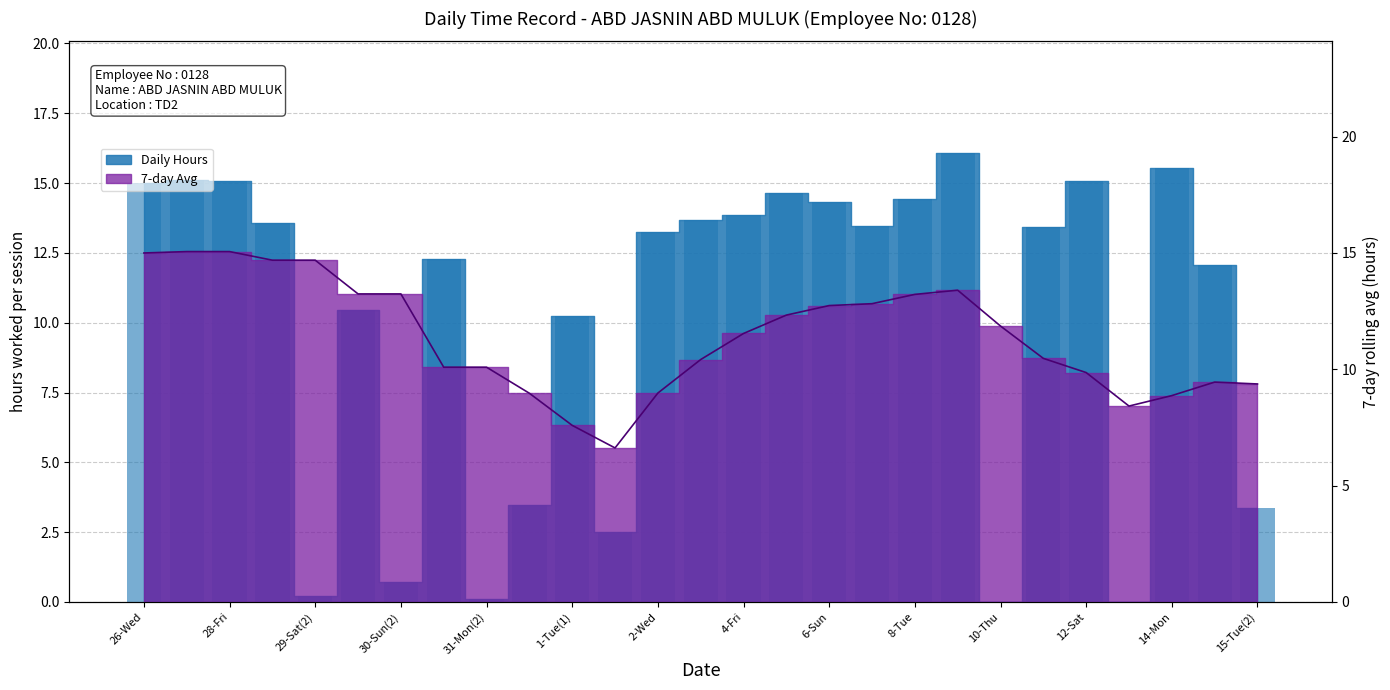

What are all the series names shown in the legend?

Daily Hours, 7-day Avg